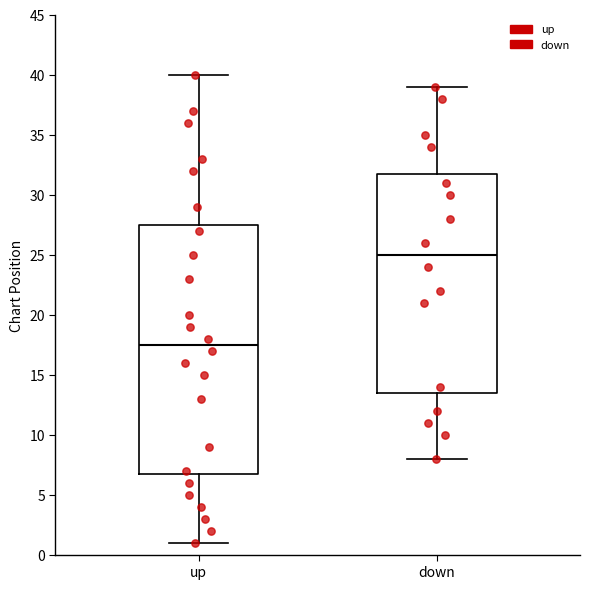

Which box has the lowest median line?

up